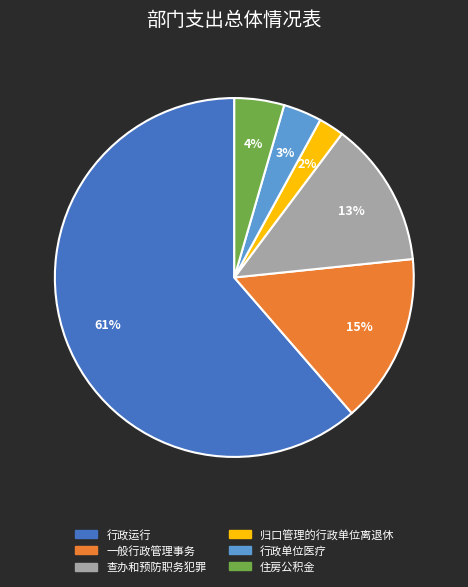

To the nearest percent, what portion does 归口管理的行政单位离退休 represent?

2%